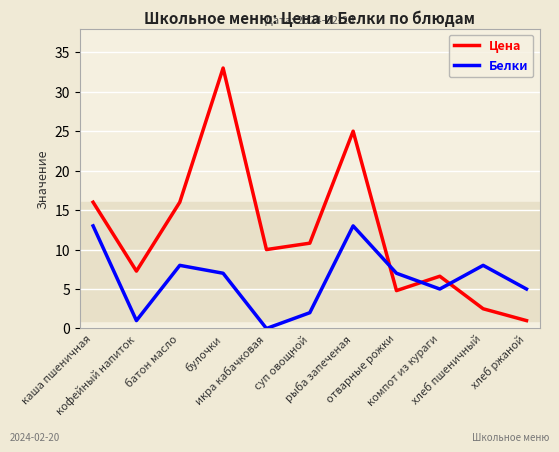

In Белки, how many points are lower than both neighbors (excluding endpoints)?

3